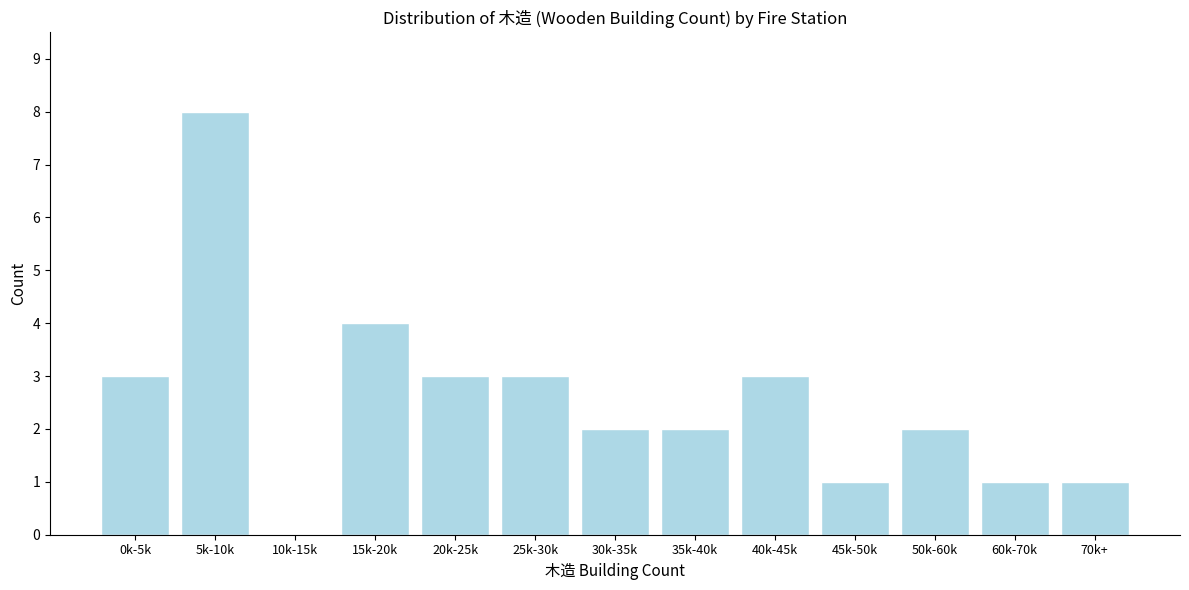

Reading right to left, transcribe all the data shown in this chart.

70k+=1	60k-70k=1	50k-60k=2	45k-50k=1	40k-45k=3	35k-40k=2	30k-35k=2	25k-30k=3	20k-25k=3	15k-20k=4	10k-15k=0	5k-10k=8	0k-5k=3